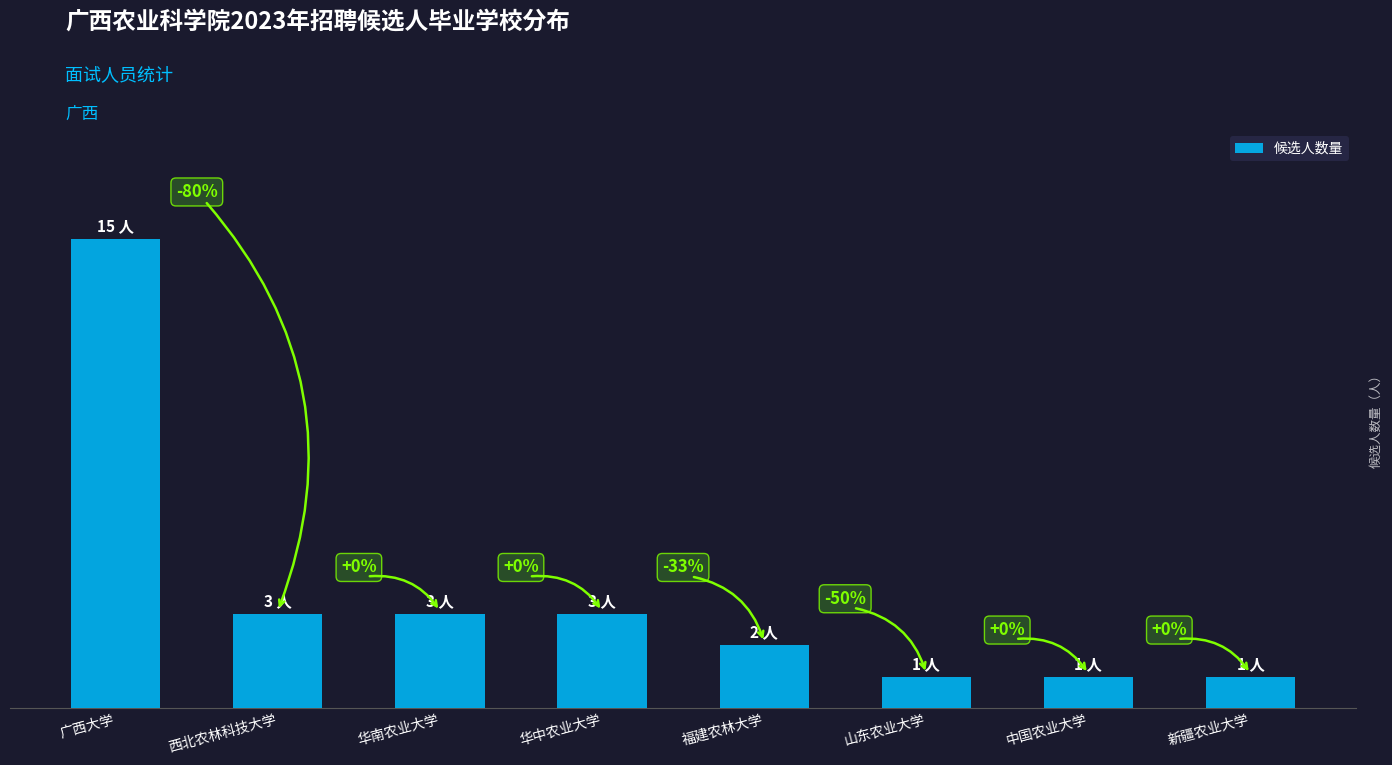

Does the chart contain any negative values?

No